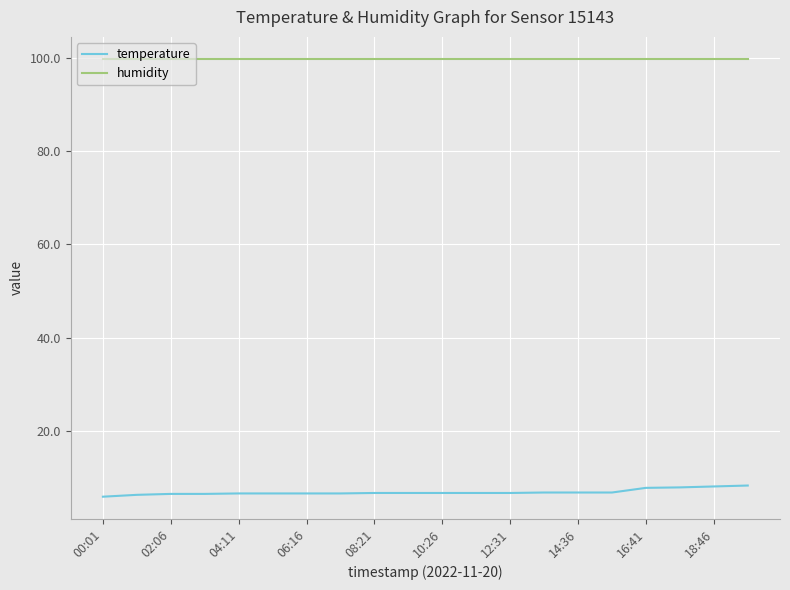

True or false: temperature and humidity intersect in this chart.

False